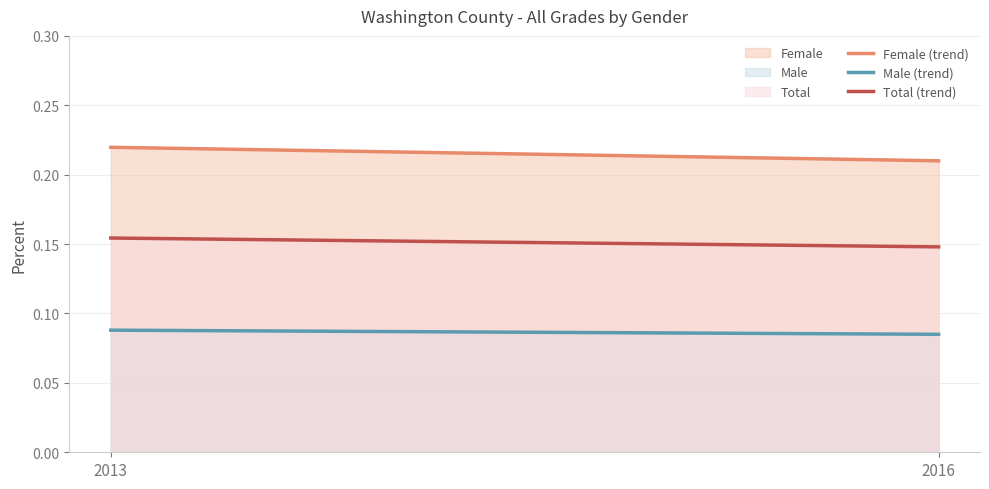

Rank the series at 2016 from lowest to highest value.

Male, Total, Female